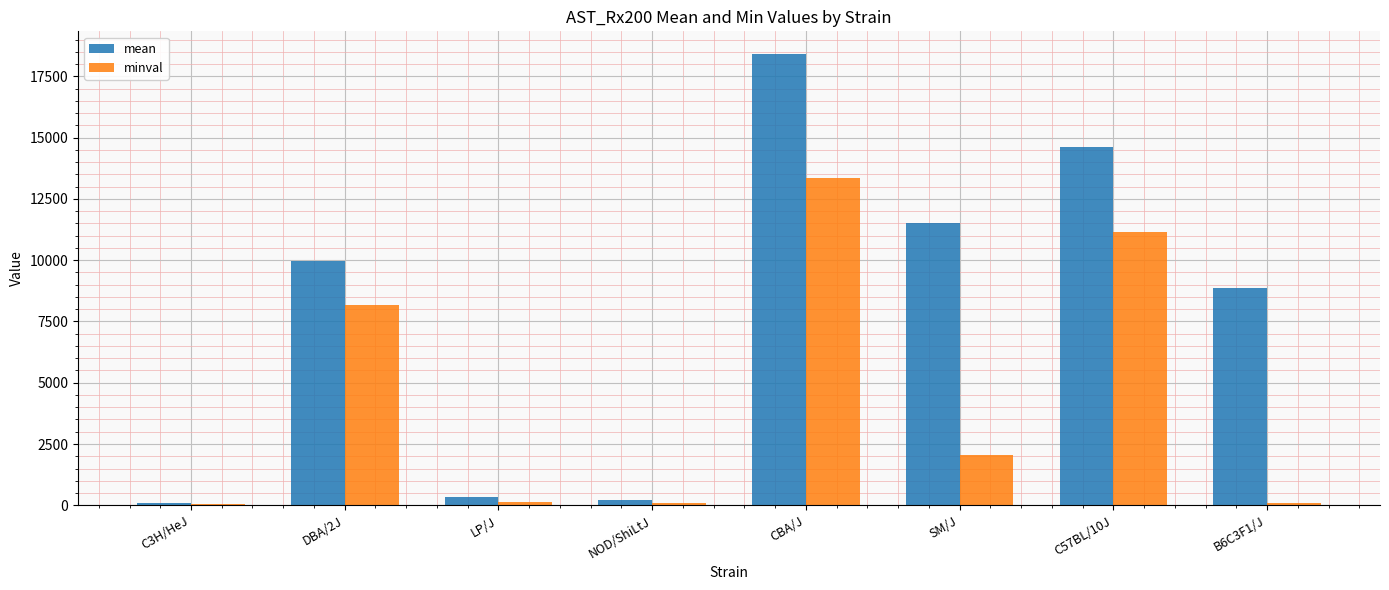

True or false: mean has a value of 228.0 at NOD/ShiLtJ.

True